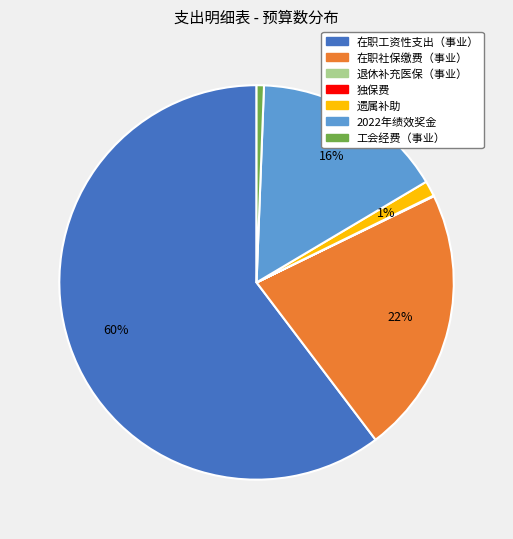

Is it true that 2022年绩效奖金 is 16% of the pie?

True